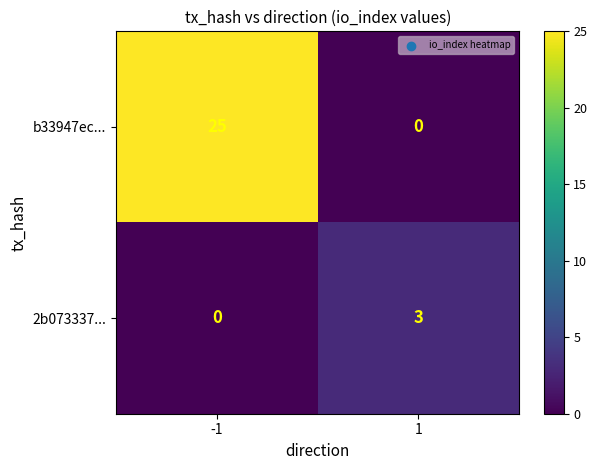

Between -1 and 1, which series saw the biggest shift?

b33947ec...